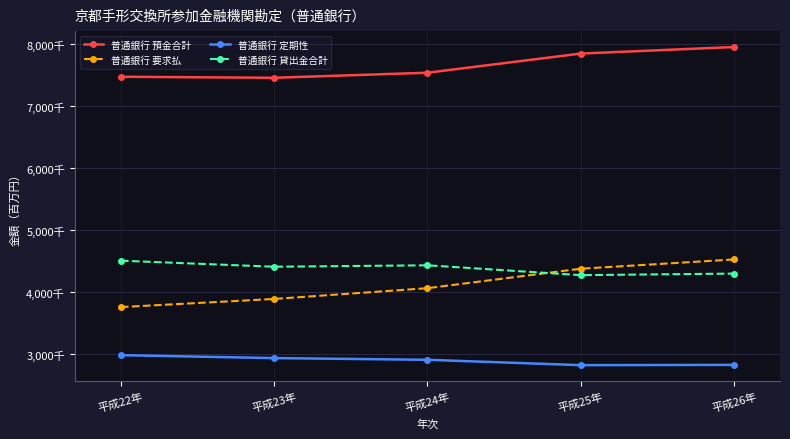

At which label does 普通銀行 定期性 first exceed 2909349?

平成22年